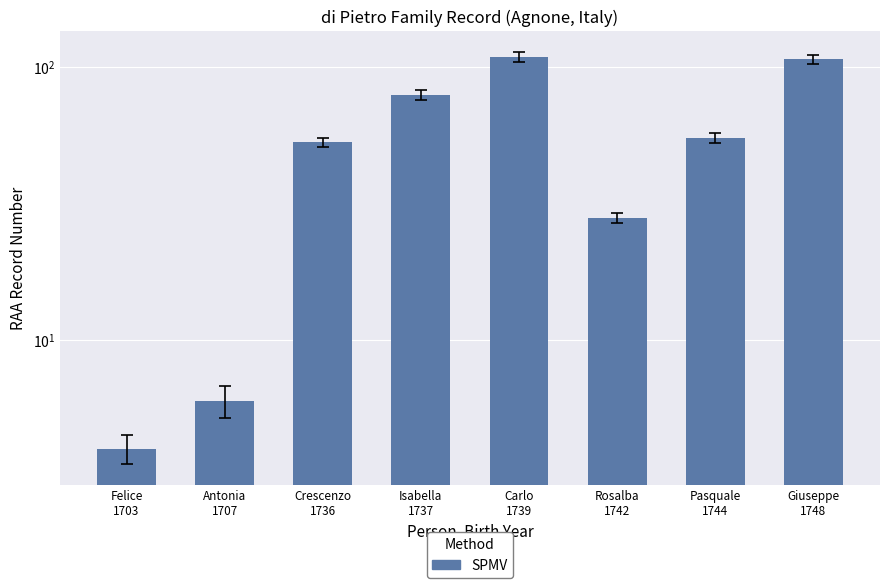

What is the label of the 2nd bar from the right?

Pasquale
1744